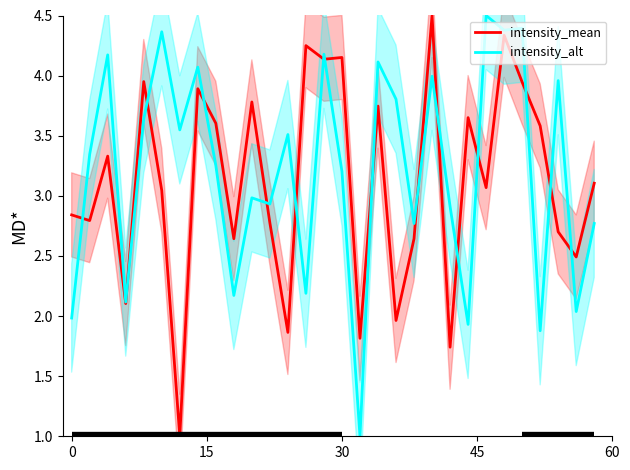

What is the maximum value for intensity_mean?

4.5